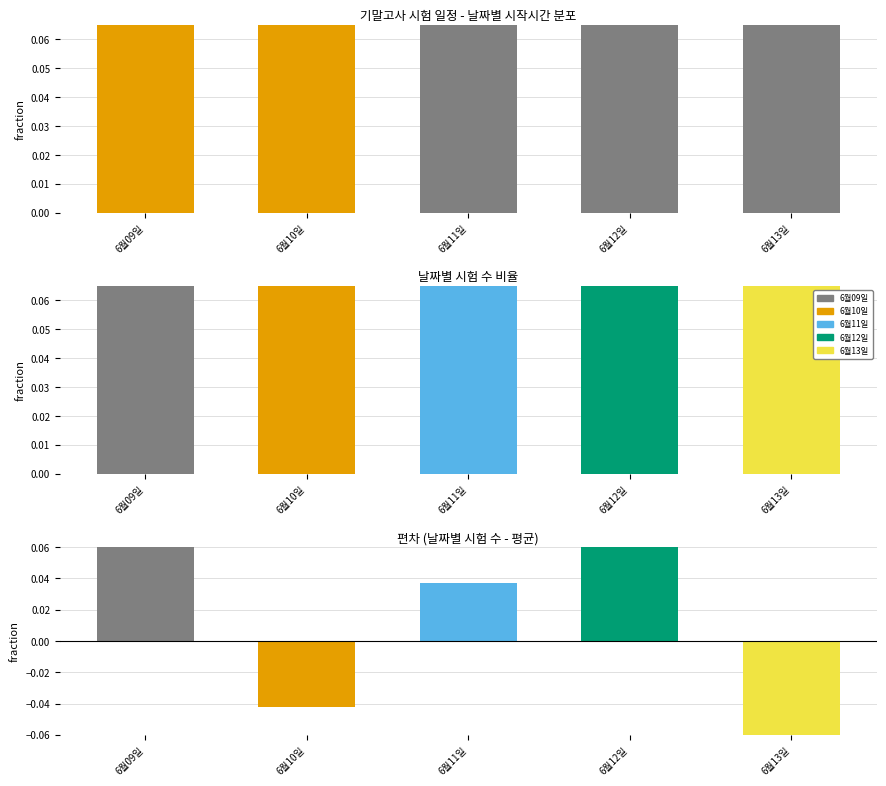

What is the label of the 4th bar from the right?

6월10일